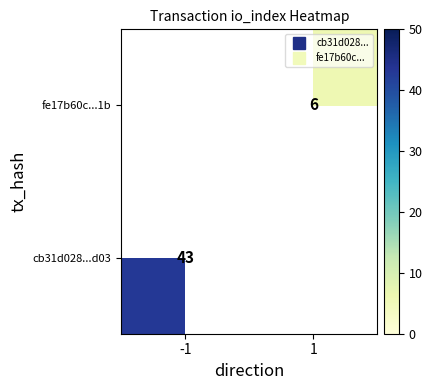

The value of cb31d028...d03 at -1 is 43.0. True or false?

True